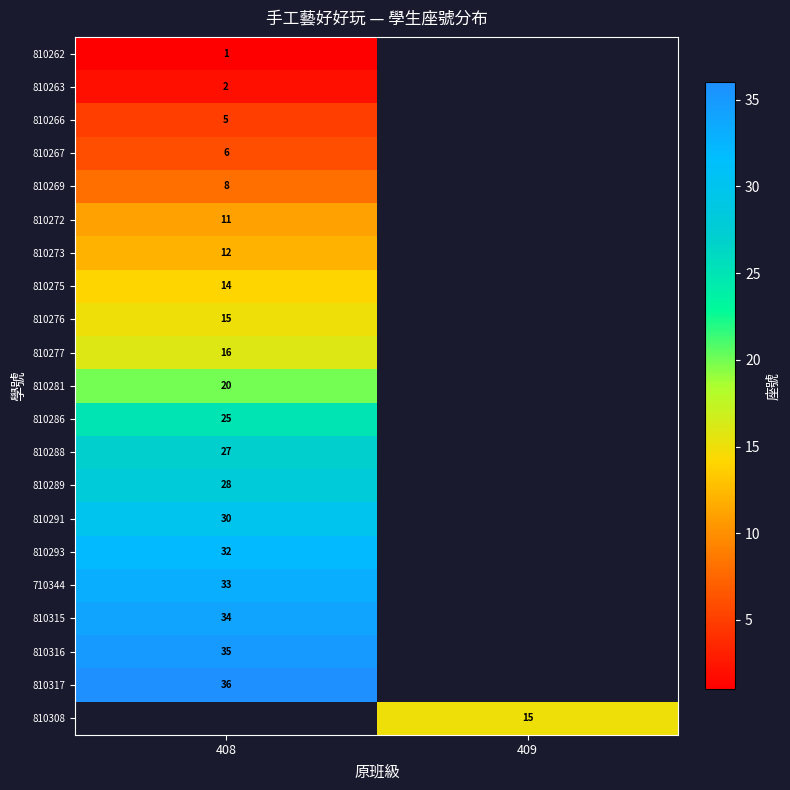

True or false: 810266 has a value of 5 at 408.

True